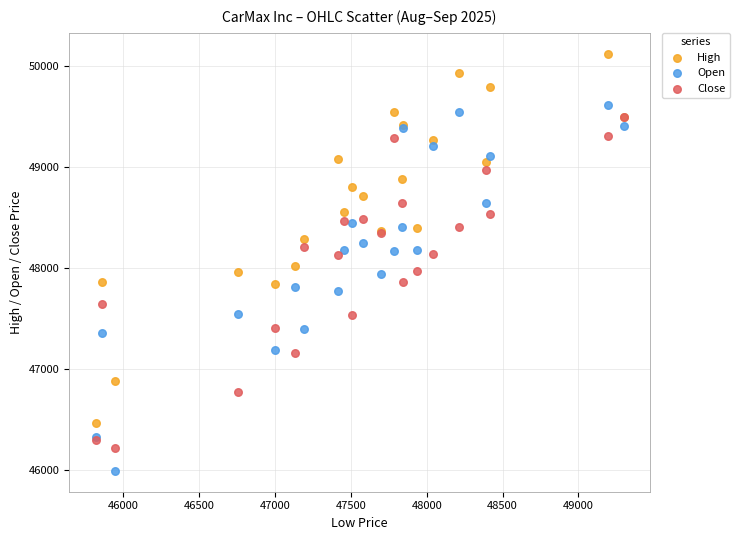

Which series reaches the maximum Y coordinate?

High